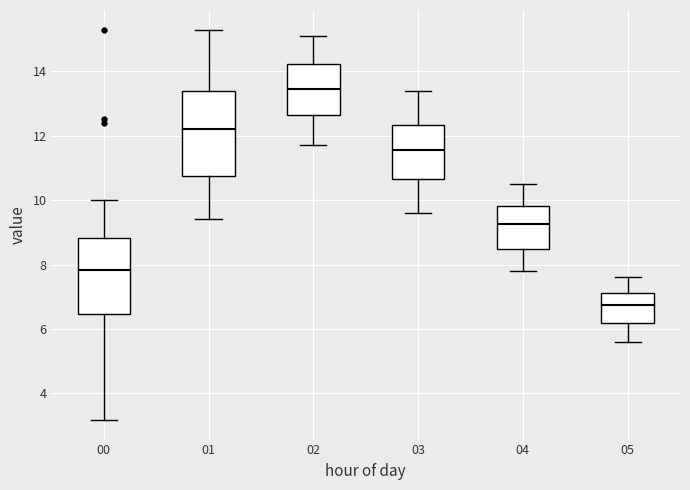

Reading left to right, read every box against the y-axis: the position of its median line, the range the box covers, and the ends of its whiskers. The values are not printed on the chart, so give them approximately, as read against the axis.

00: median 7.8, box 6.4 to 8.8, whiskers 3.2 to 10.0
01: median 12.2, box 10.8 to 13.4, whiskers 9.4 to 15.4
02: median 13.4, box 12.6 to 14.2, whiskers 11.8 to 15.2
03: median 11.6, box 10.6 to 12.4, whiskers 9.6 to 13.4
04: median 9.2, box 8.4 to 9.8, whiskers 7.8 to 10.6
05: median 6.8, box 6.2 to 7.2, whiskers 5.6 to 7.6